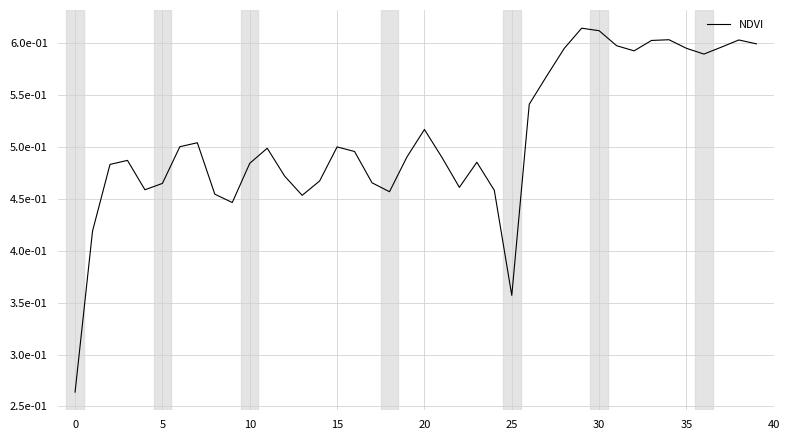

What is the label of the 13th point from the right?

27